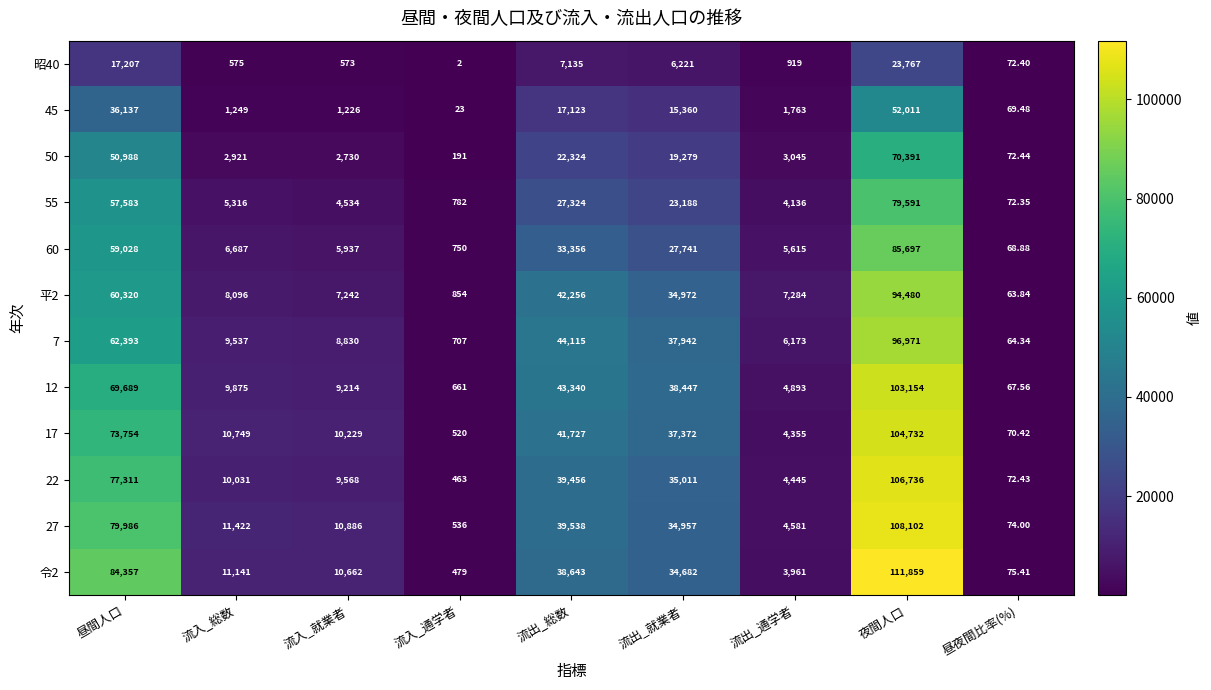

Is the value of 昭40 at 流入_総数 greater than the value of 22 at 流入_総数?

No